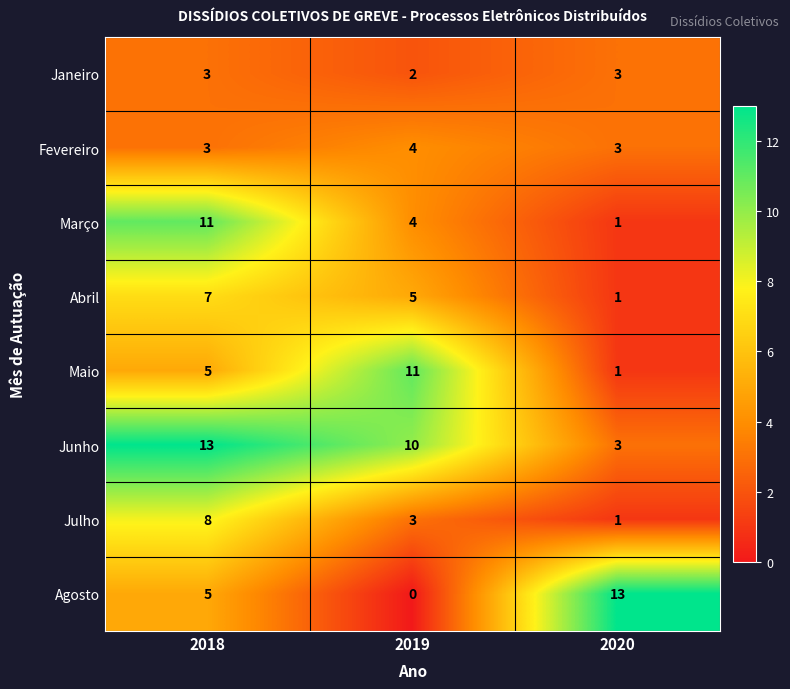

What is the maximum value shown in the chart?

13